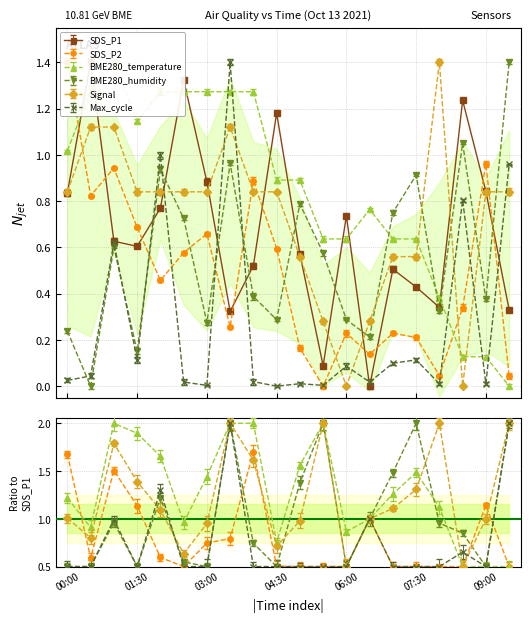

List the labels in order of BME280_humidity value, largest first.

09:30, 08:30, 03:30, 02:00, 07:30, 05:00, 07:00, 02:30, 01:00, 05:30, 04:00, 09:00, 08:00, 04:30, 06:00, 03:00, 00:00, 06:30, 01:30, 00:30